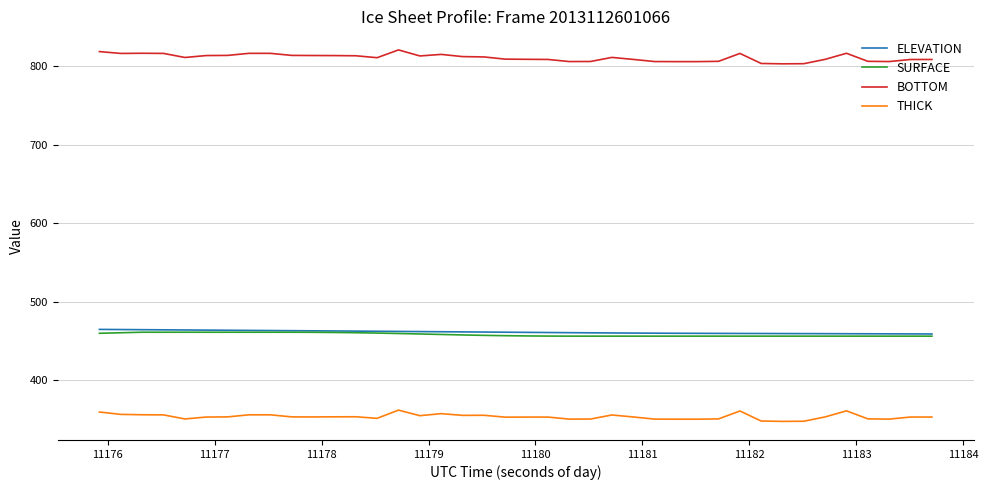

True or false: THICK and BOTTOM cross at least once.

False